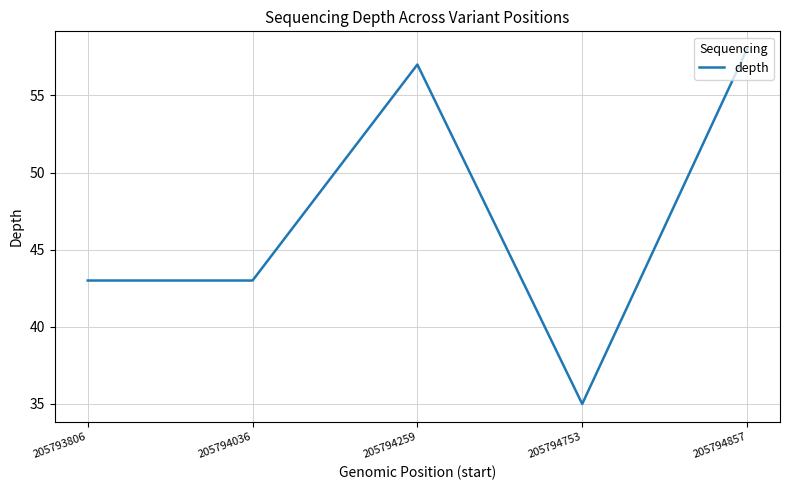

True or false: there are more than 1 points higher than both neighbors.

False